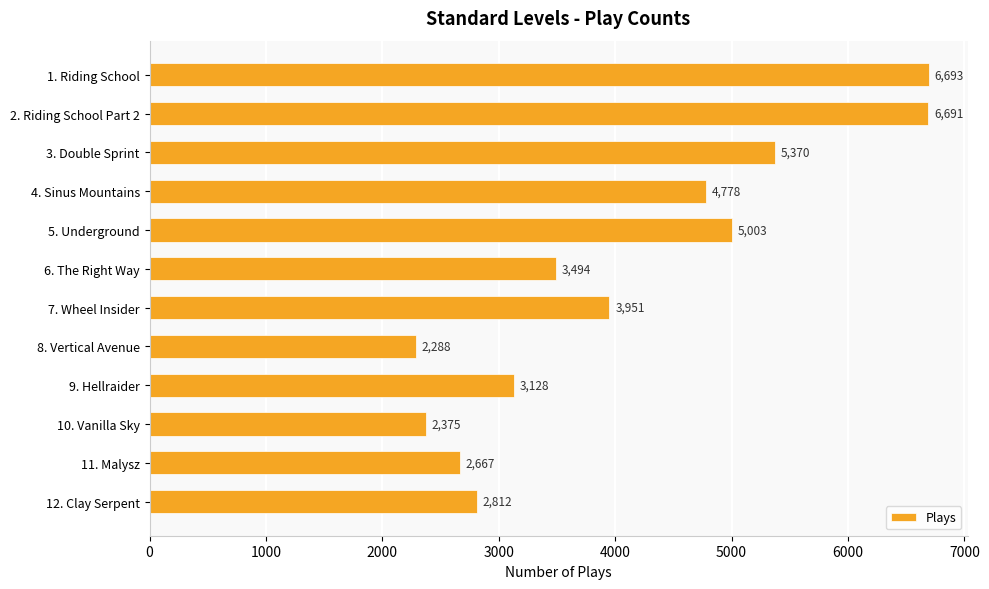

At which category does the chart reach its minimum across all series?

8. Vertical Avenue